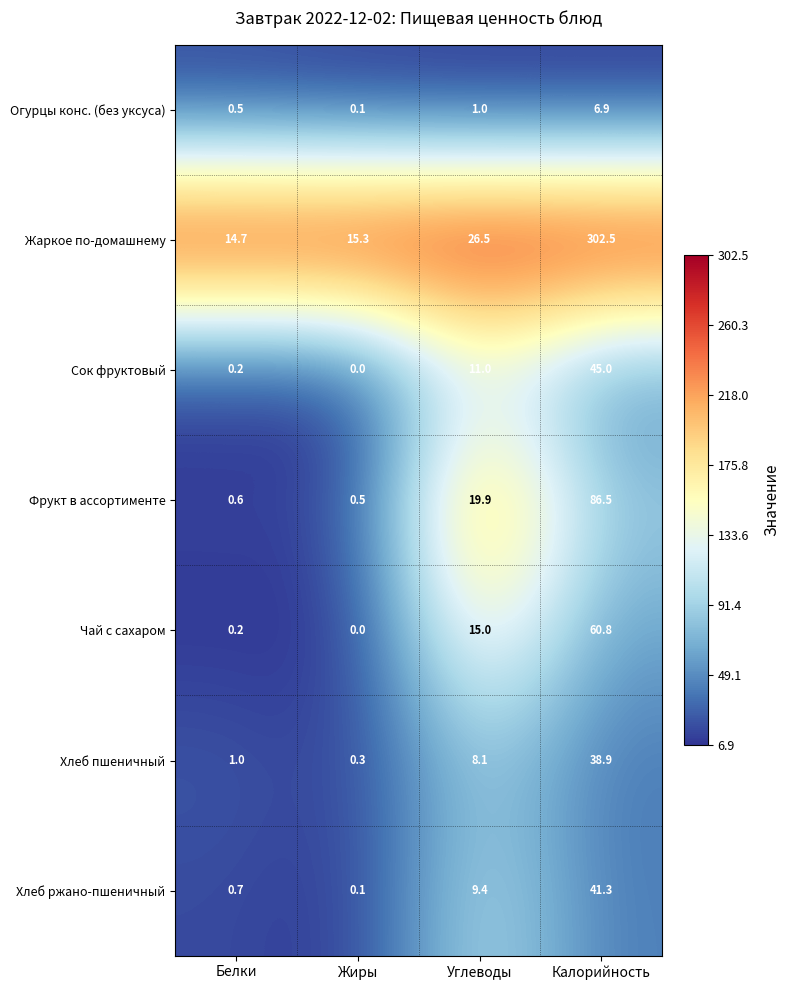

What is the difference between the highest and lowest values at Калорийность?

295.6